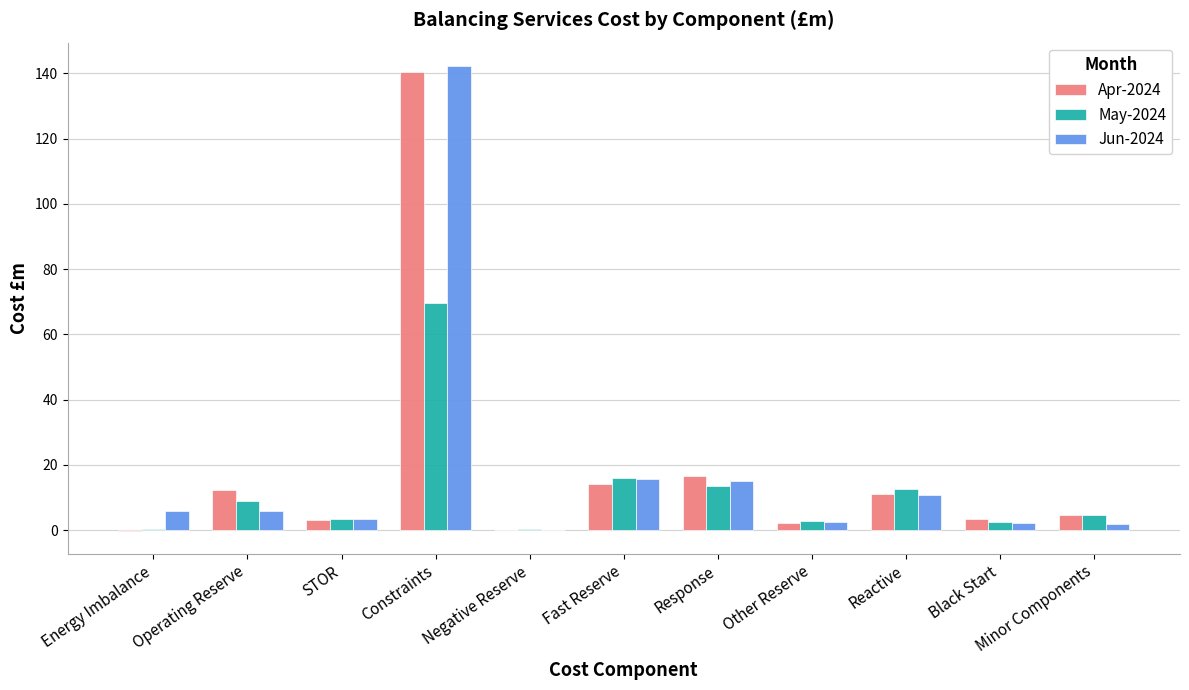

What is the maximum value for Jun-2024?

142.3